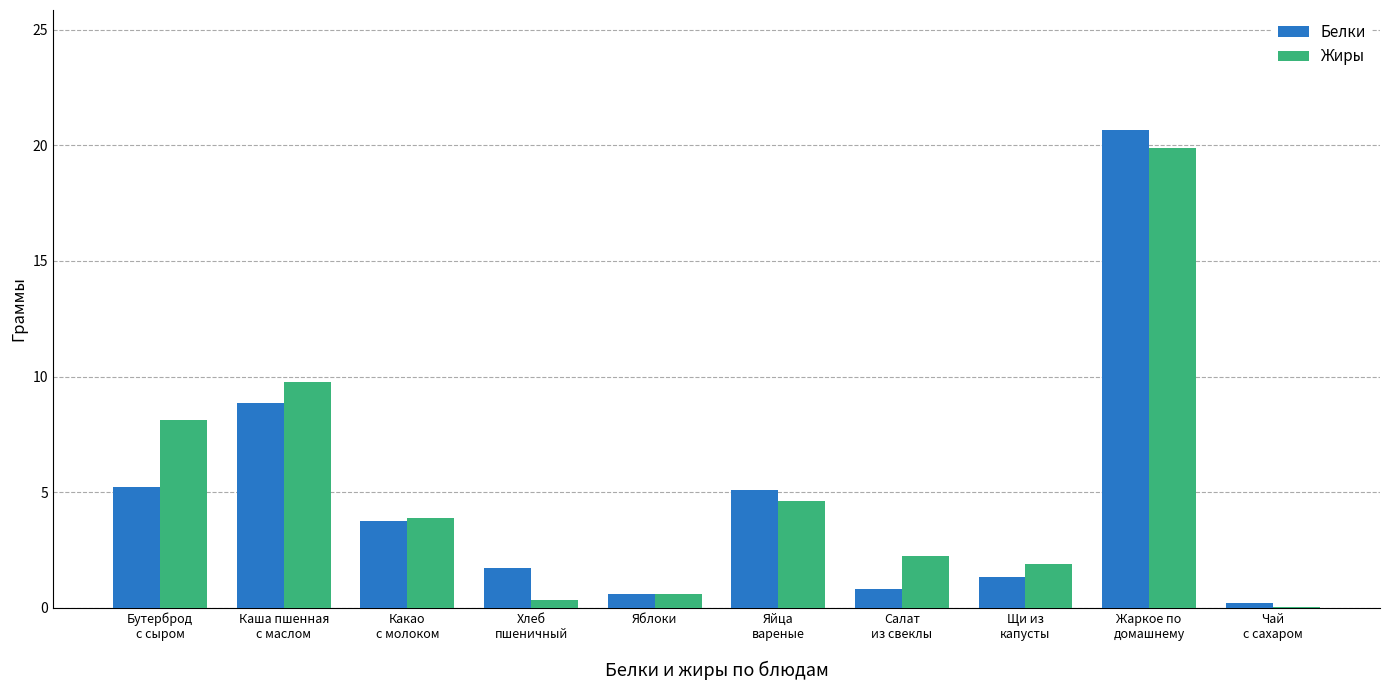

What is the highest value of the Белки series?

20.7